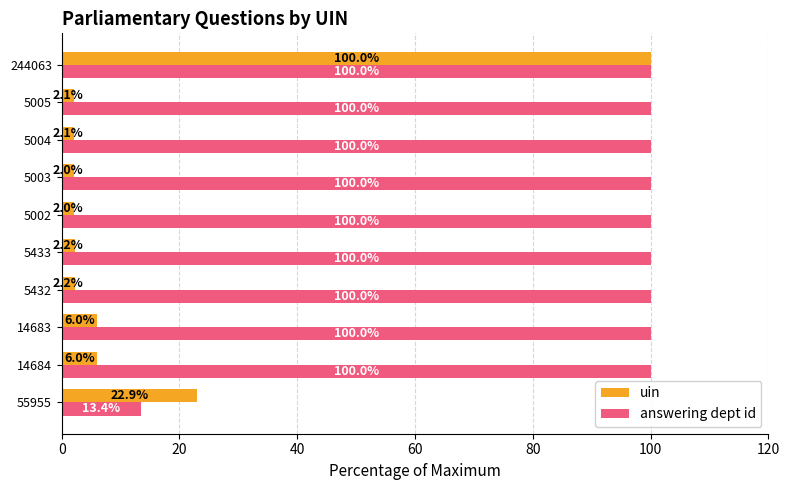

Which series has the largest range (max minus min)?

uin